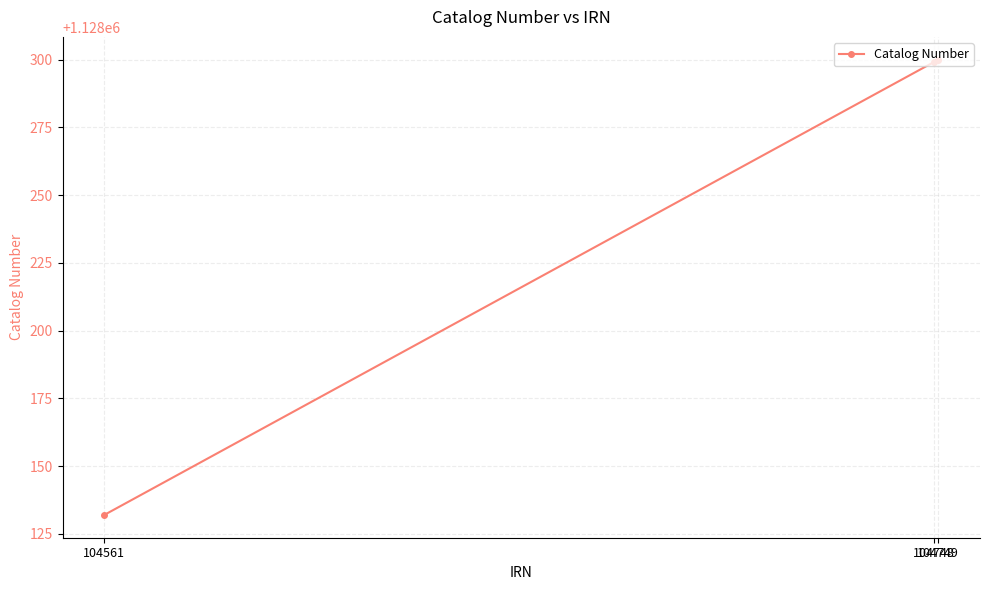

Does the chart display data point markers on the line(s)?

Yes